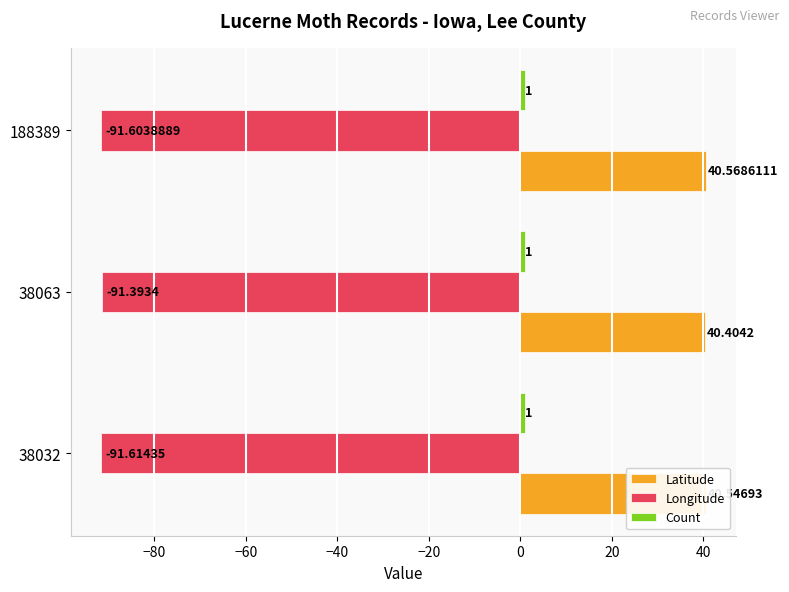

Which series has the widest spread of values?

Longitude